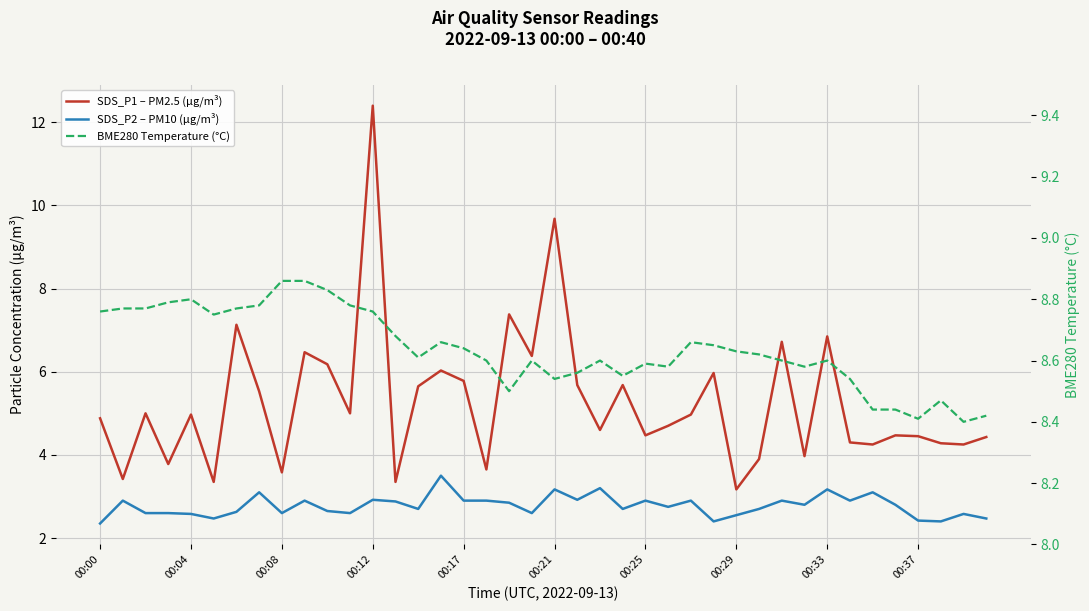

Which series ends up on top after the final intersection of SDS_P1 – PM2.5 (µg/m³) and BME280 Temperature (°C)?

BME280 Temperature (°C)